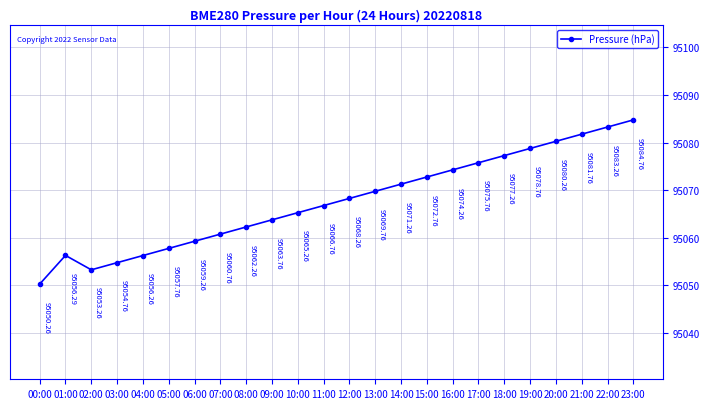

Reading left to right, what are all the values shown in this chart?

00:00=95050.3	01:00=95056.3	02:00=95053.3	03:00=95054.8	04:00=95056.3	05:00=95057.8	06:00=95059.3	07:00=95060.8	08:00=95062.3	09:00=95063.8	10:00=95065.3	11:00=95066.8	12:00=95068.3	13:00=95069.8	14:00=95071.3	15:00=95072.8	16:00=95074.3	17:00=95075.8	18:00=95077.3	19:00=95078.8	20:00=95080.3	21:00=95081.8	22:00=95083.3	23:00=95084.8